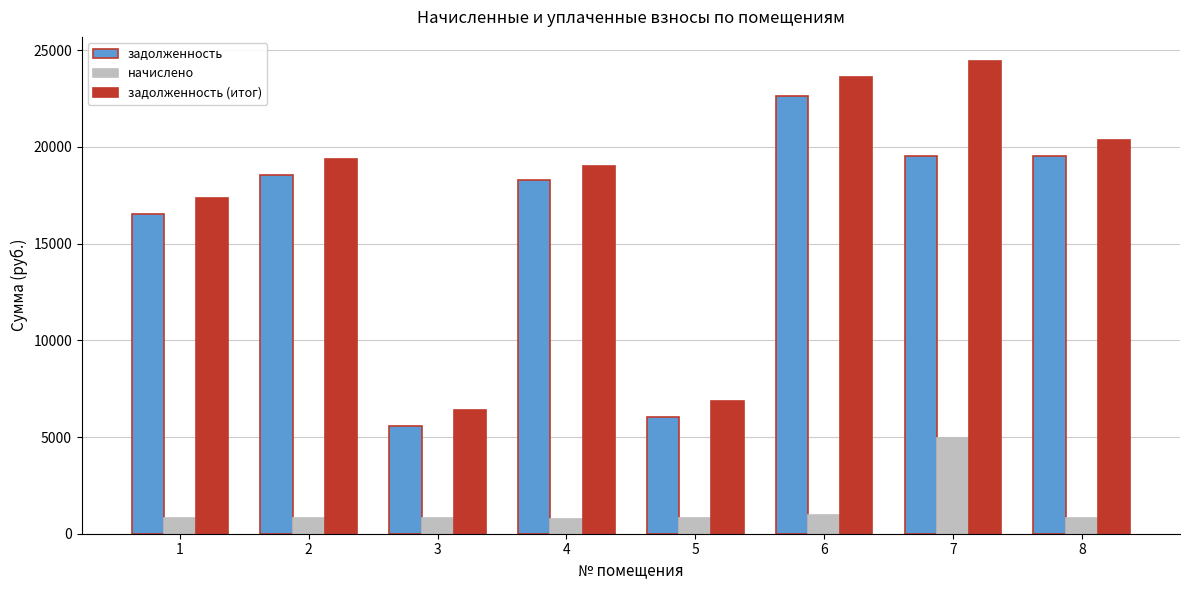

How many bars are there in each group?

3